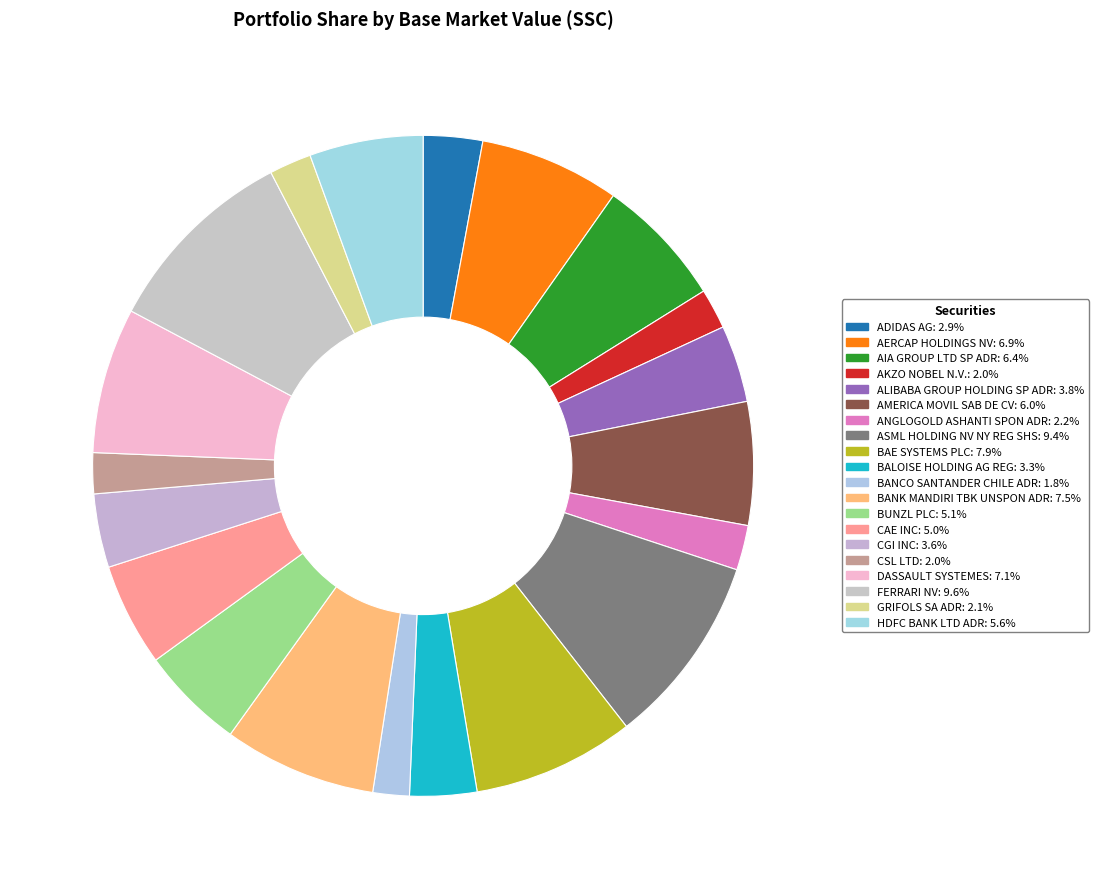

Which category has the smallest portion of the pie?

BANCO SANTANDER CHILE ADR